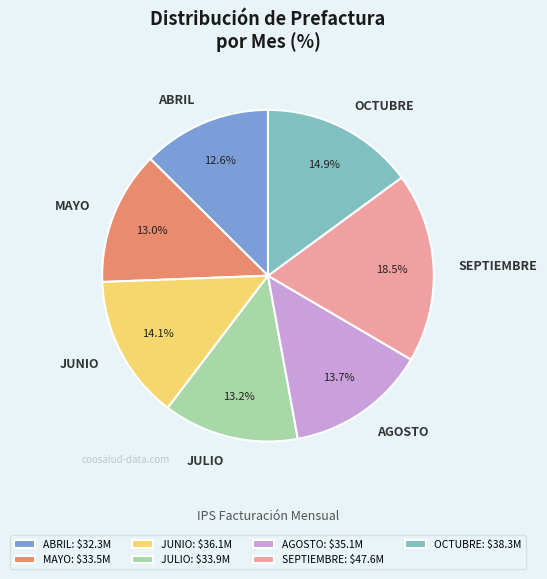

What is the ratio of the value at JUNIO to the value at SEPTIEMBRE?

0.8